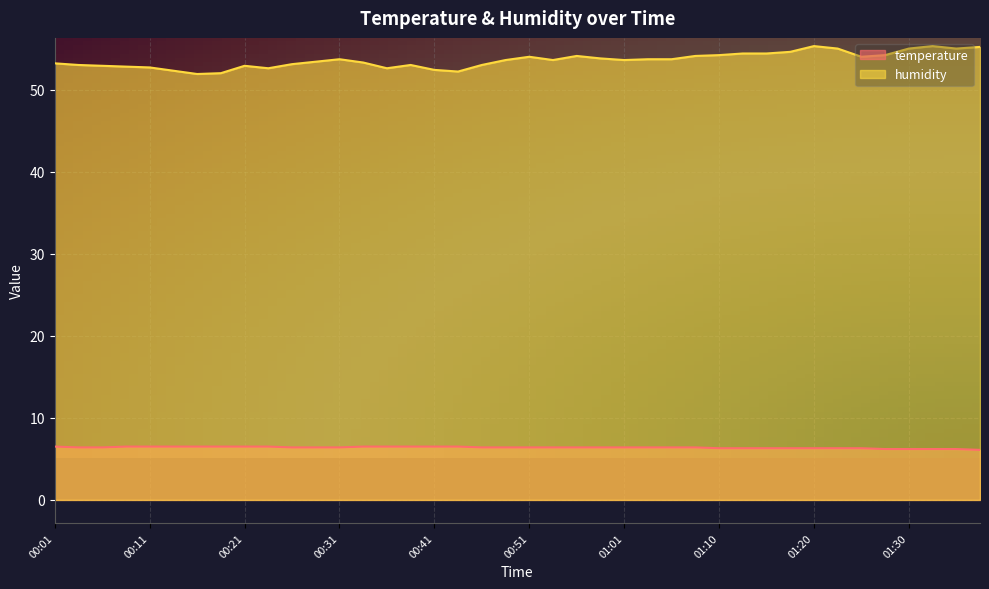

At which category does the chart reach its minimum across all series?

01:37